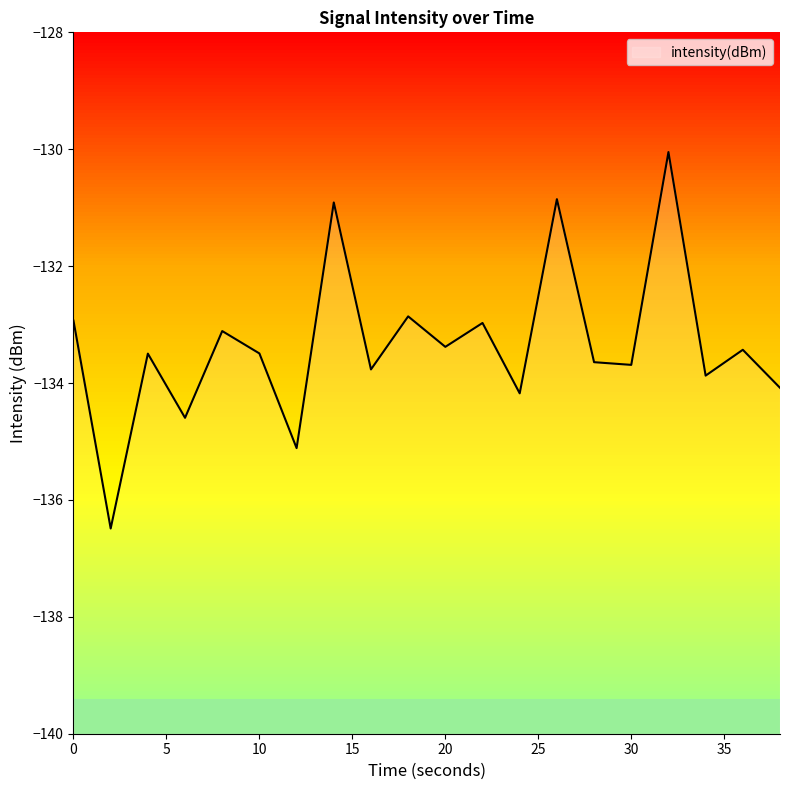

Reading right to left, what are all the values shown in this chart?

-134.1	-133.4	-133.9	-130.0	-133.7	-133.6	-130.9	-134.2	-133.0	-133.4	-132.9	-133.8	-130.9	-135.1	-133.5	-133.1	-134.6	-133.5	-136.5	-132.9